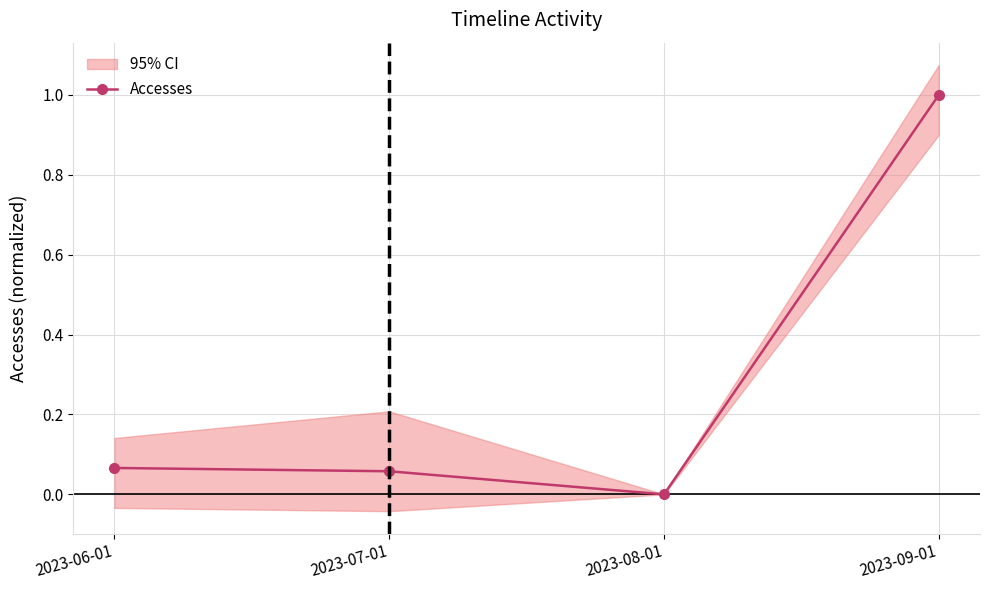

The value at 2023-07-01 is 0.1. True or false?

True